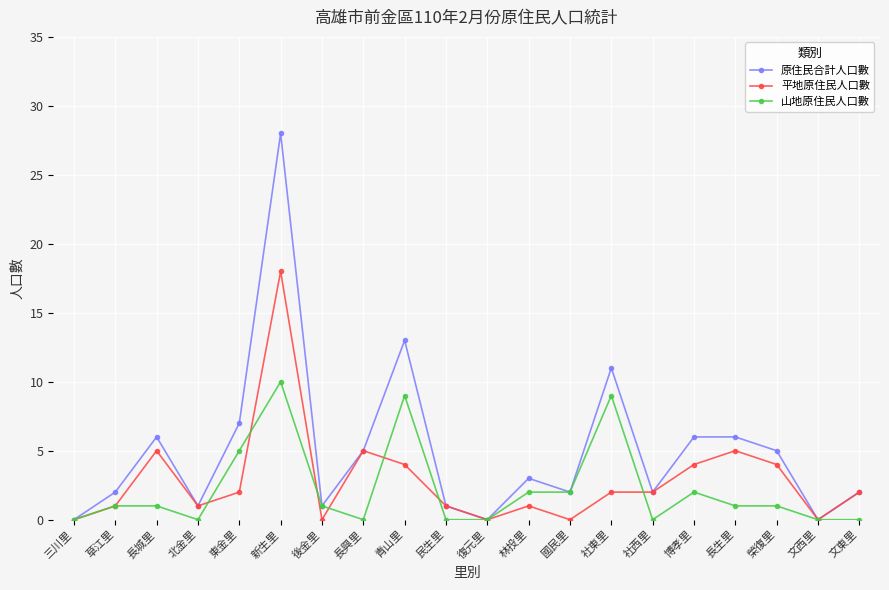

What is the maximum value shown in the chart?

28